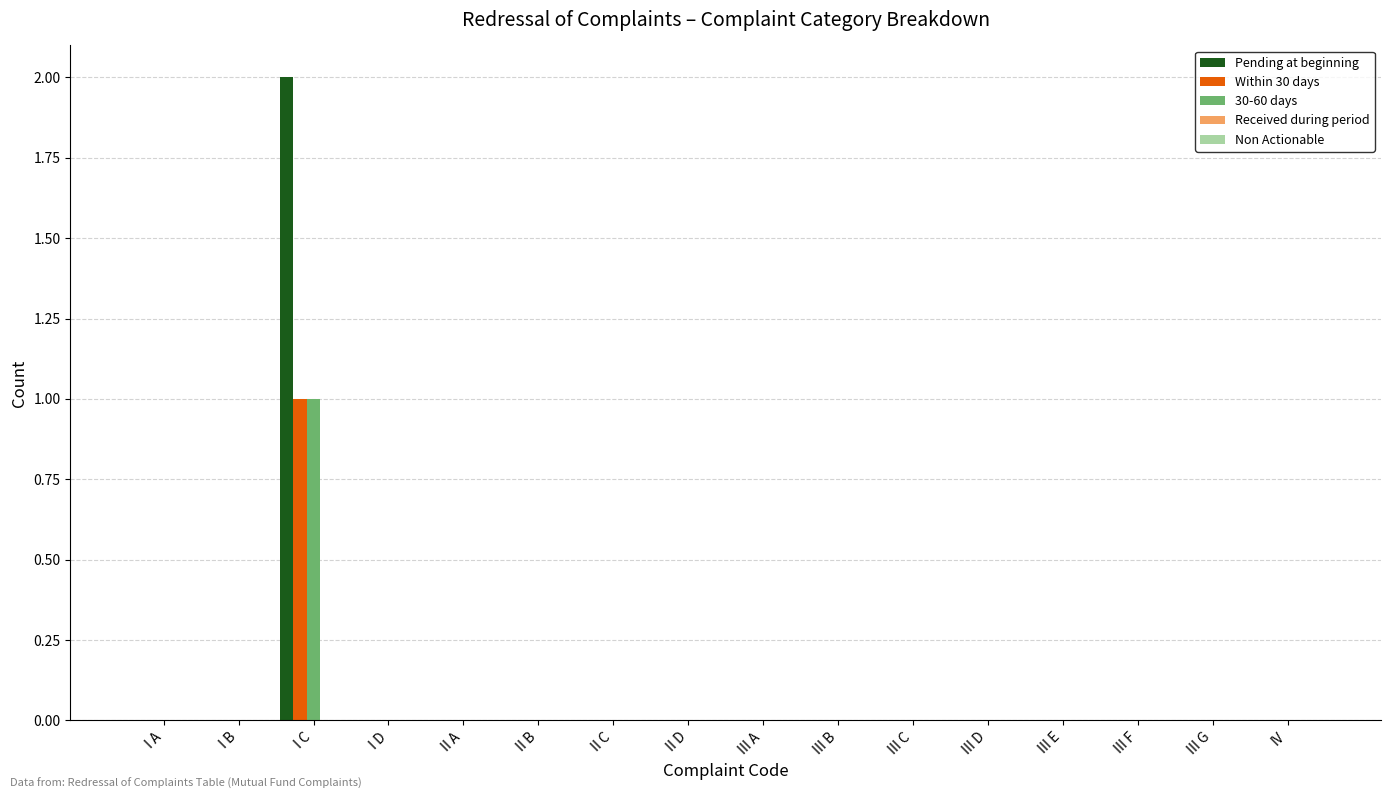

At which category is the sum across all series the highest?

I C